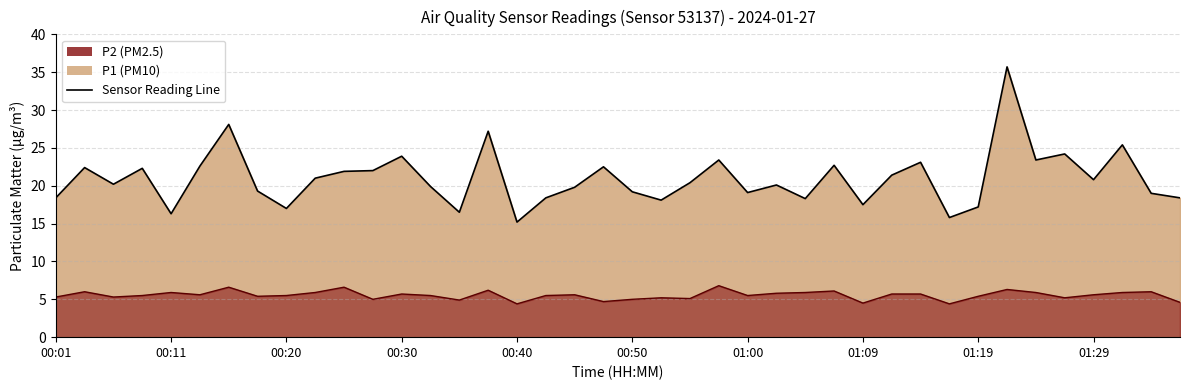

What is the maximum value shown in the chart?

35.7